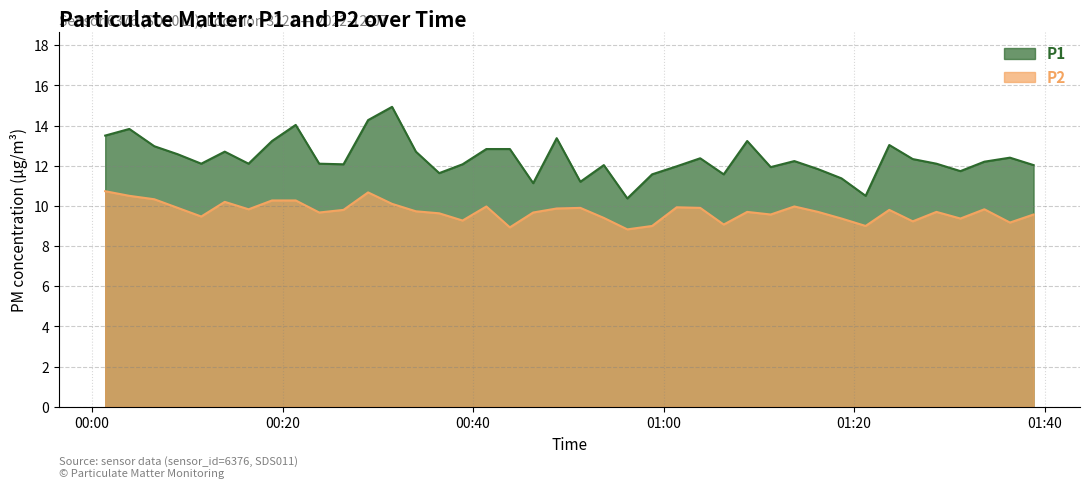

Rank the series by their maximum value, from highest to lowest.

P1, P2